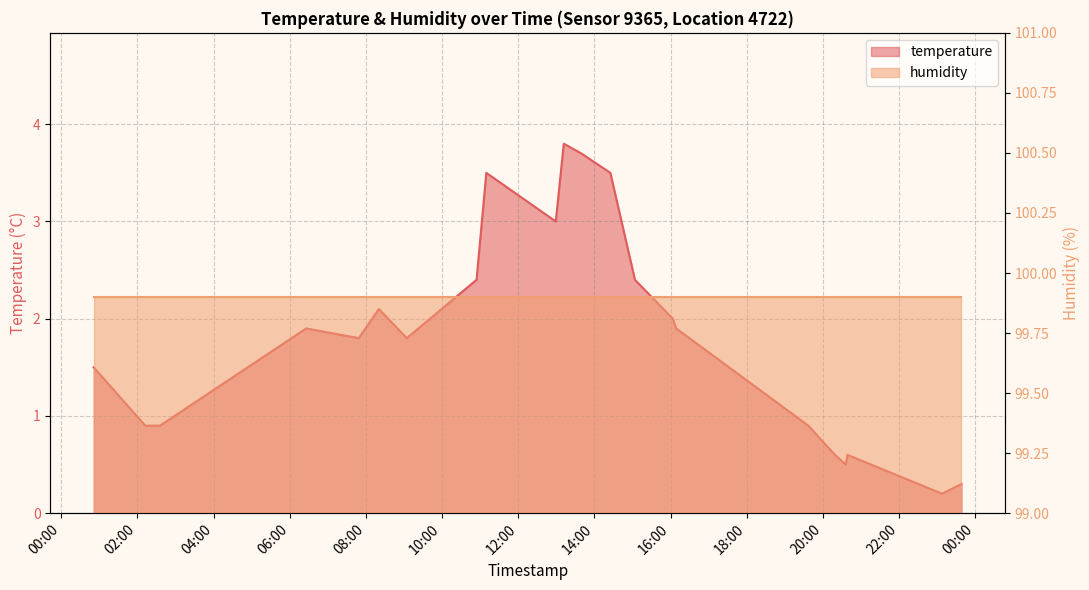

How many points are lower than both their immediate neighbors (excluding endpoints)?

5